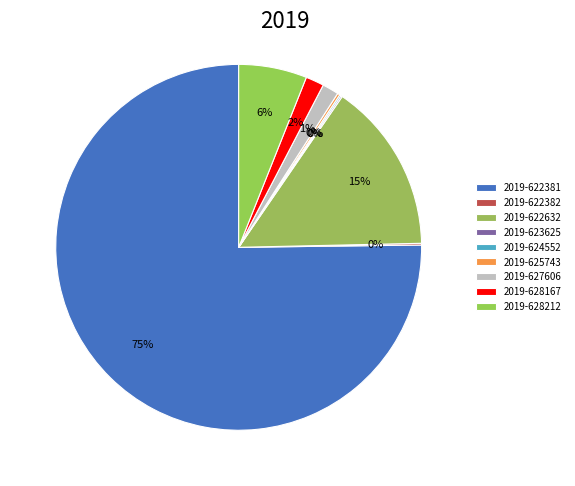

Which slice represents more than half of the pie?

2019-622381